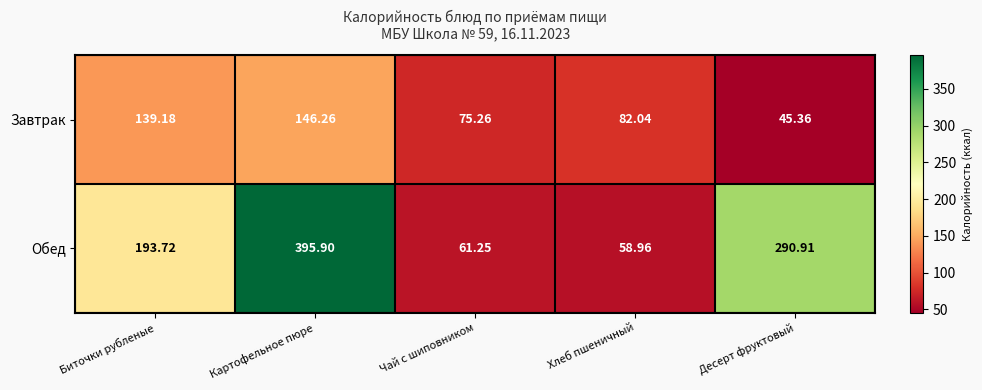

At which category is the sum across all series the highest?

Картофельное пюре